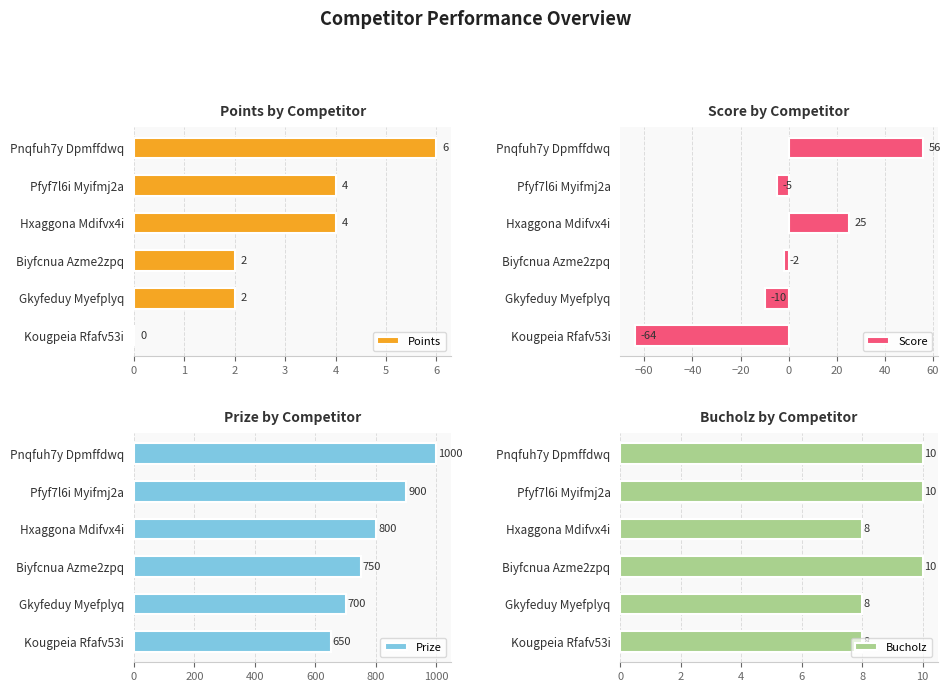

What are all the series names shown in the legend?

Points, Score, Prize, Bucholz